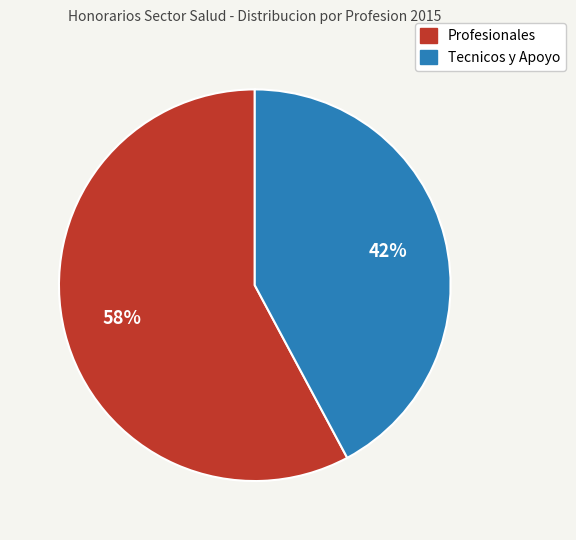

Is there a majority slice in this chart?

Yes